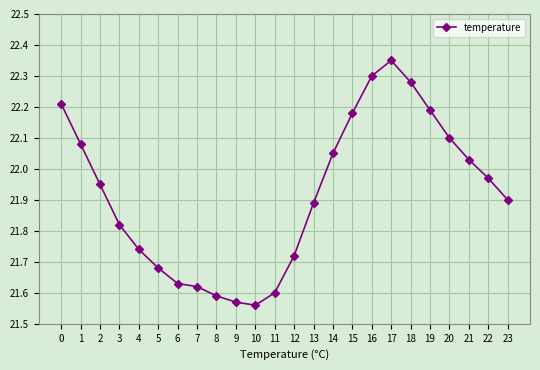

Which label corresponds to the smallest value in the chart?

10